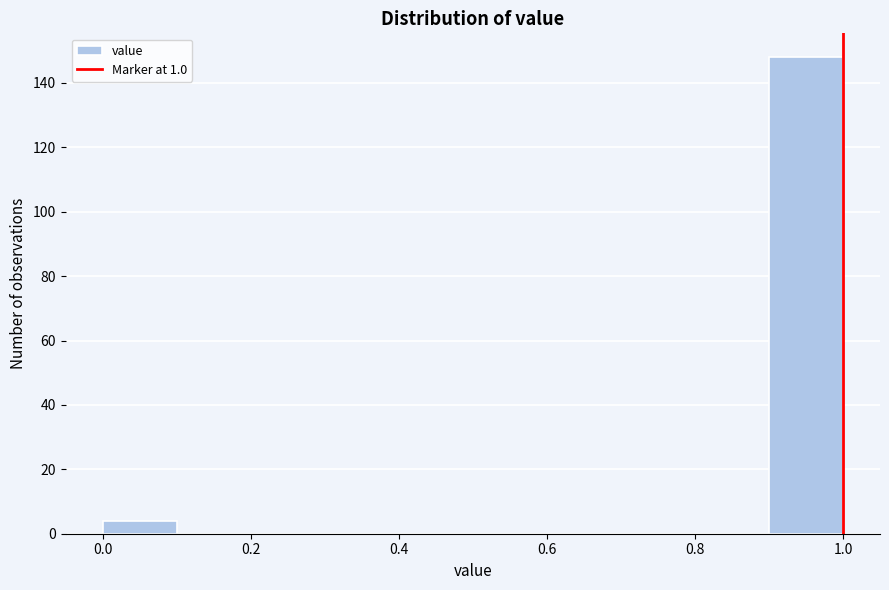

Reading left to right, list every bar in this chart as the range it spans on the x-axis followed by its height. The values are not printed on the chart, so give them approximately, as read against the axis.

0.0 to 0.1: 4
0.1 to 0.2: 0
0.2 to 0.3: 0
0.3 to 0.4: 0
0.4 to 0.5: 0
0.5 to 0.6: 0
0.6 to 0.7: 0
0.7 to 0.8: 0
0.8 to 0.9: 0
0.9 to 1.0: 148